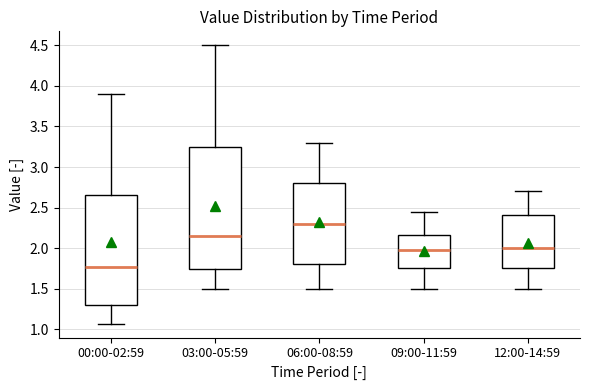

Reading left to right, transcribe this box plot: for each box, give where its median line is, the range the box spans, and where its two whiskers end, as read against the y-axis. The values are not printed on the chart, so give them approximately, as read against the axis.

00:00-02:59: median 1.75, box 1.30 to 2.65, whiskers 1.05 to 3.90
03:00-05:59: median 2.15, box 1.75 to 3.25, whiskers 1.50 to 4.50
06:00-08:59: median 2.30, box 1.80 to 2.80, whiskers 1.50 to 3.30
09:00-11:59: median 2.00, box 1.75 to 2.15, whiskers 1.50 to 2.45
12:00-14:59: median 2.00, box 1.75 to 2.40, whiskers 1.50 to 2.70